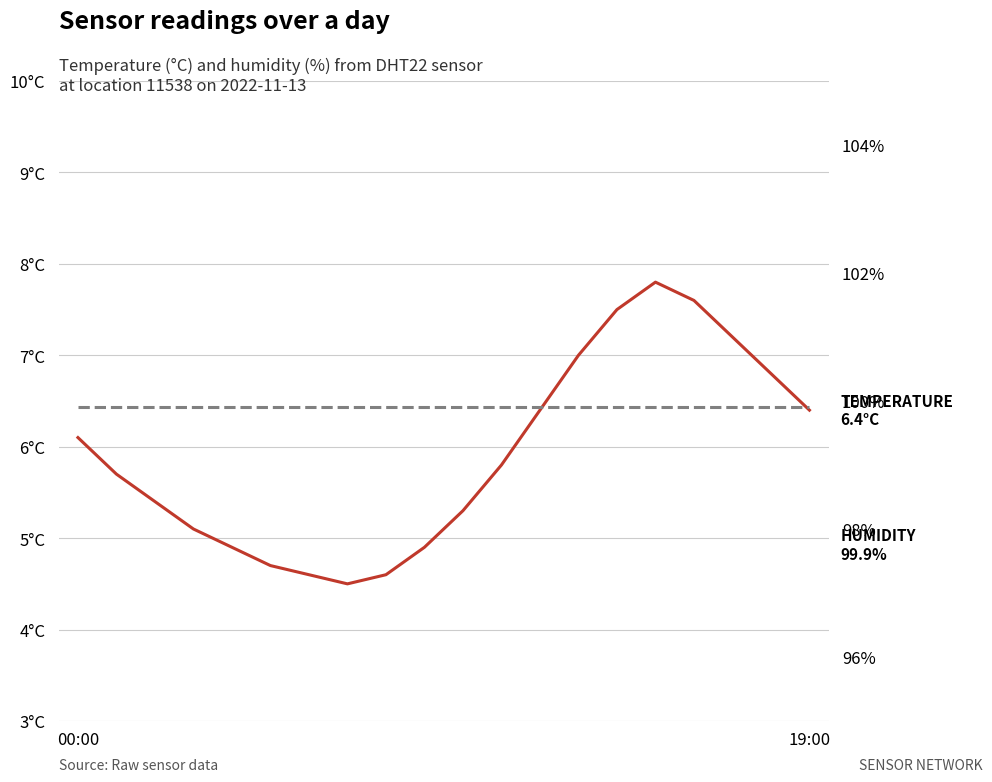

Rank the series at 3 from highest to lowest value.

humidity, temperature